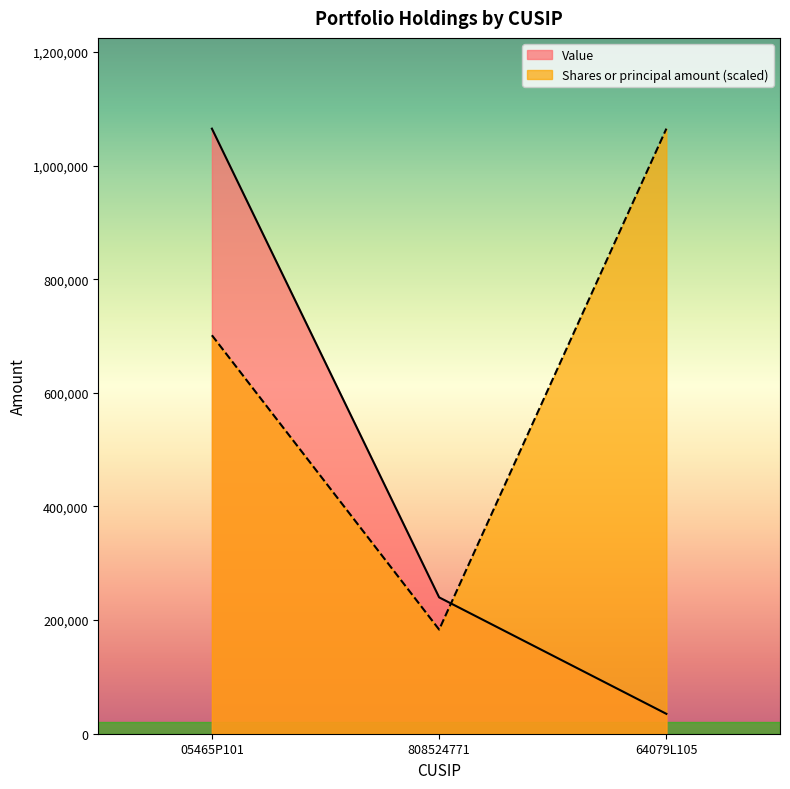

What is the sum of the Shares or principal amount values at 05465P101 and 808524771?

884660.0